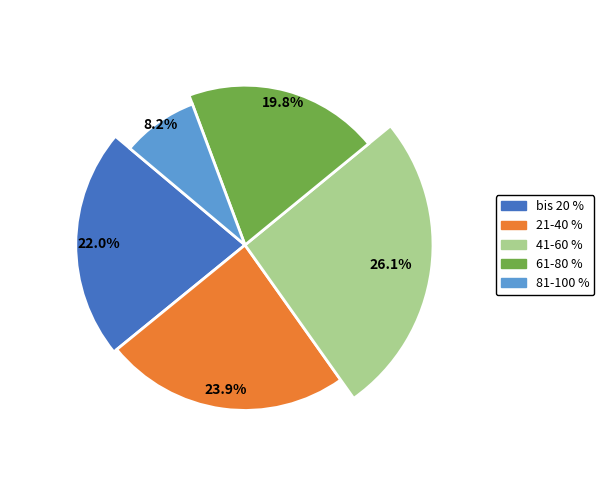

How much of the chart is everything except 81-100 %?

91.8%